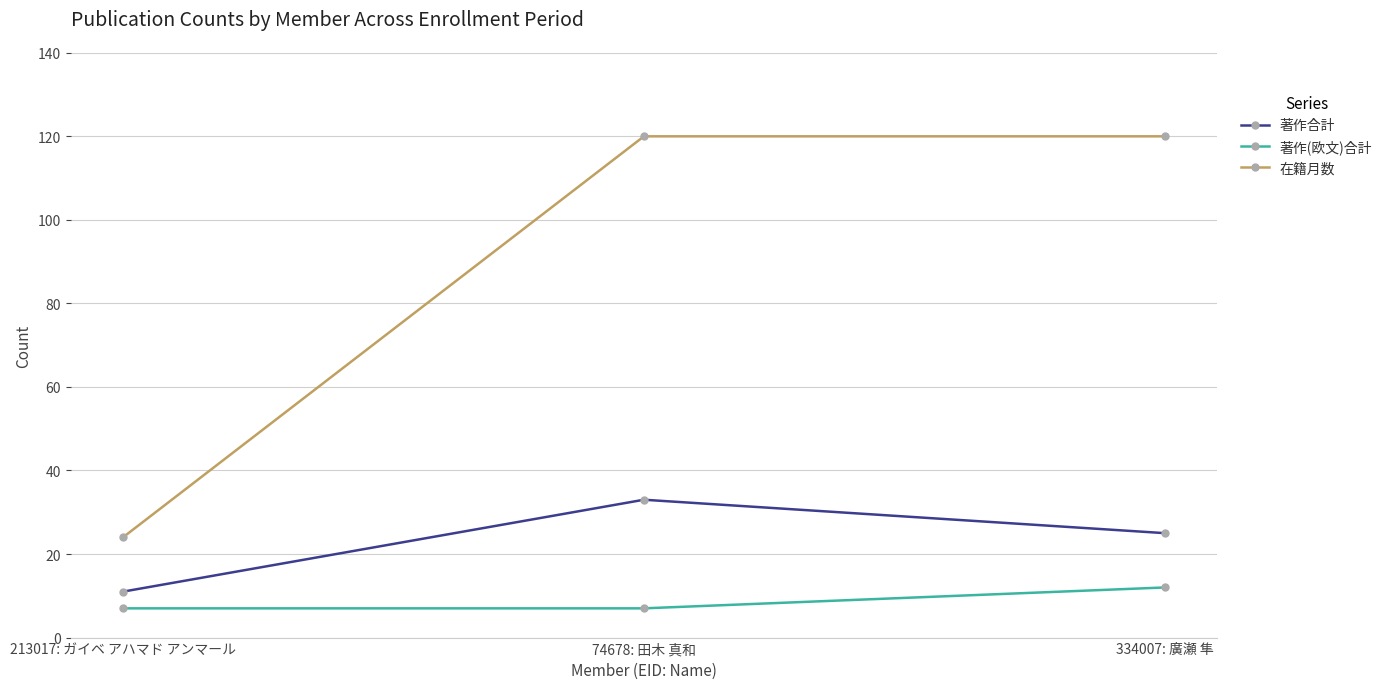

The value of 在籍月数 at 334007: 廣瀬 隼 is 120. True or false?

True